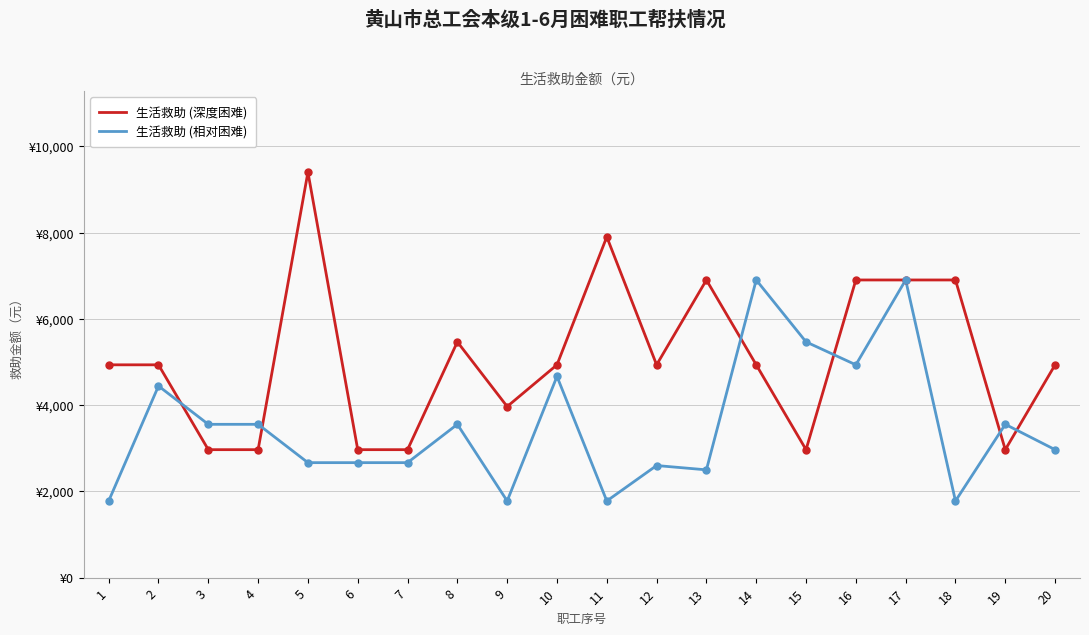

The value of 生活救助 (深度困难) at 3 is 2968. True or false?

True